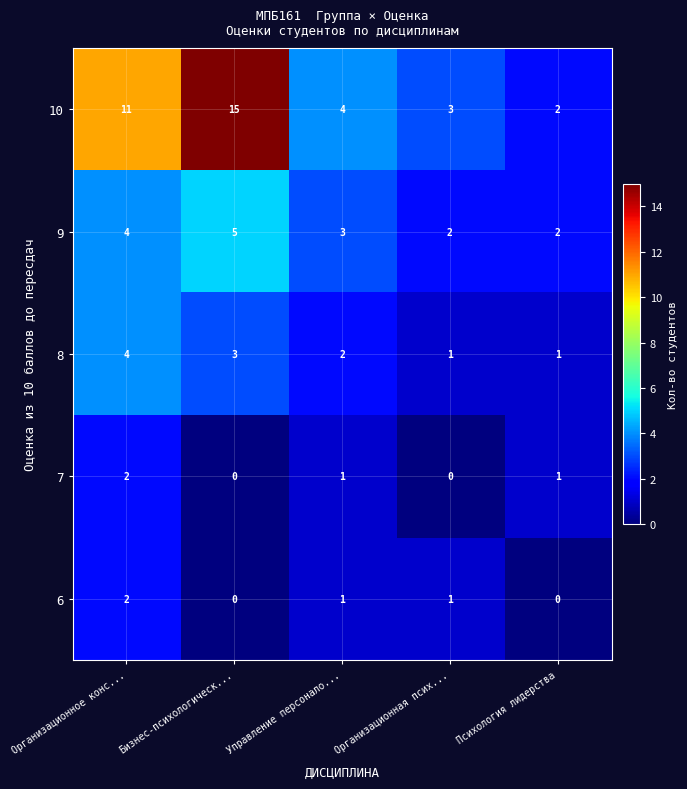

How many distinct data groups are displayed?

5